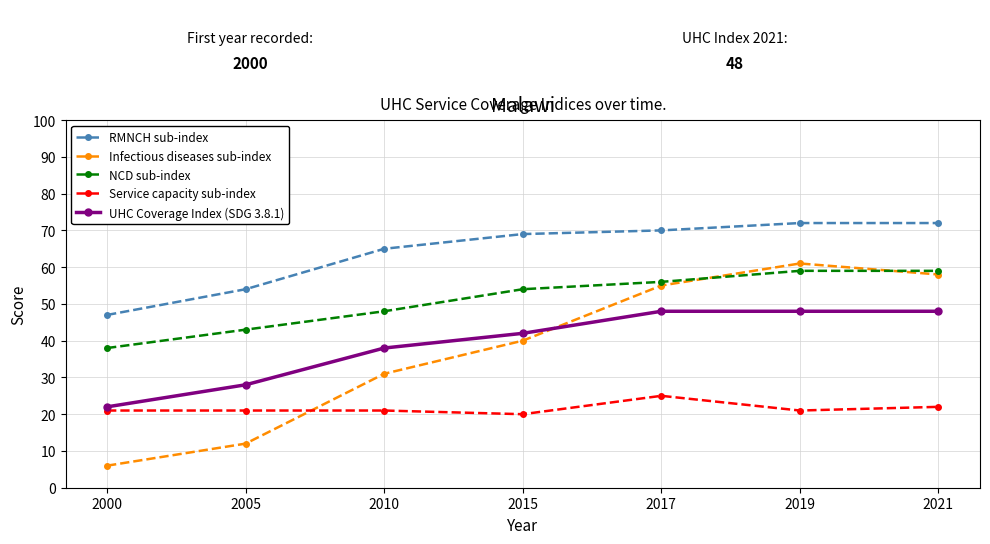

The value of NCD sub-index at 2021 is 82. True or false?

False